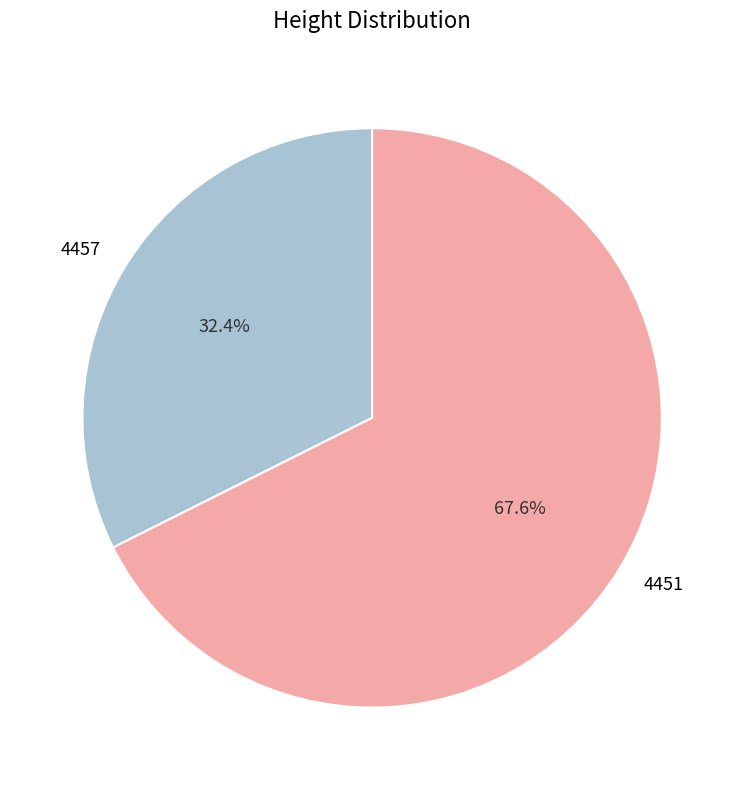

To the nearest percent, what is the average slice percentage?

50%